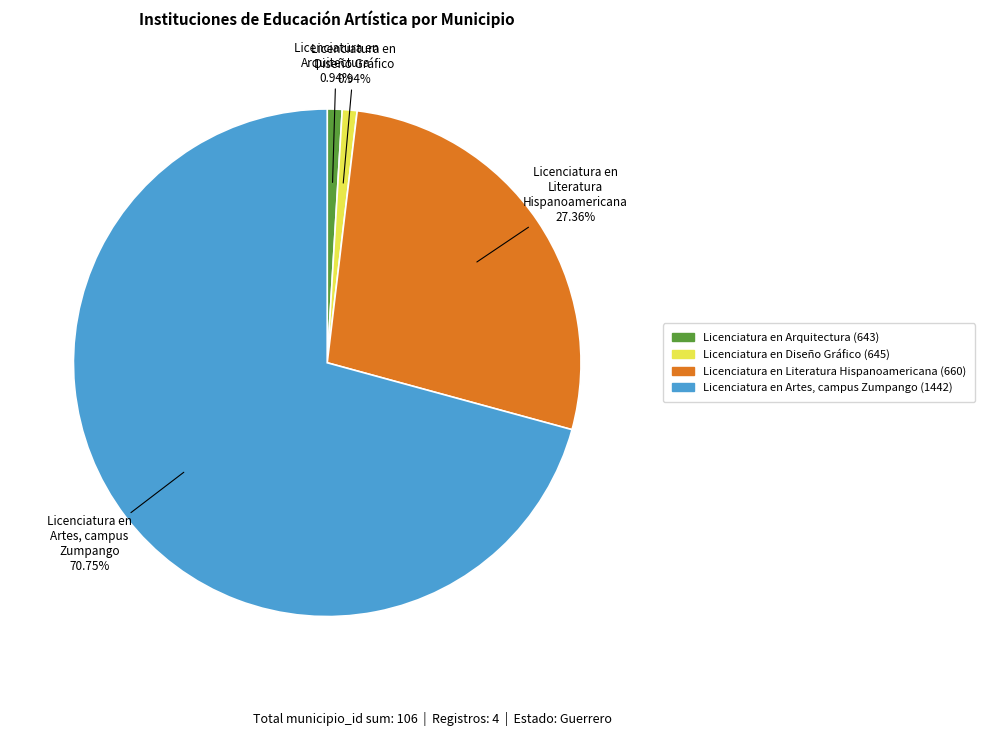

How many segments does this pie chart have?

4